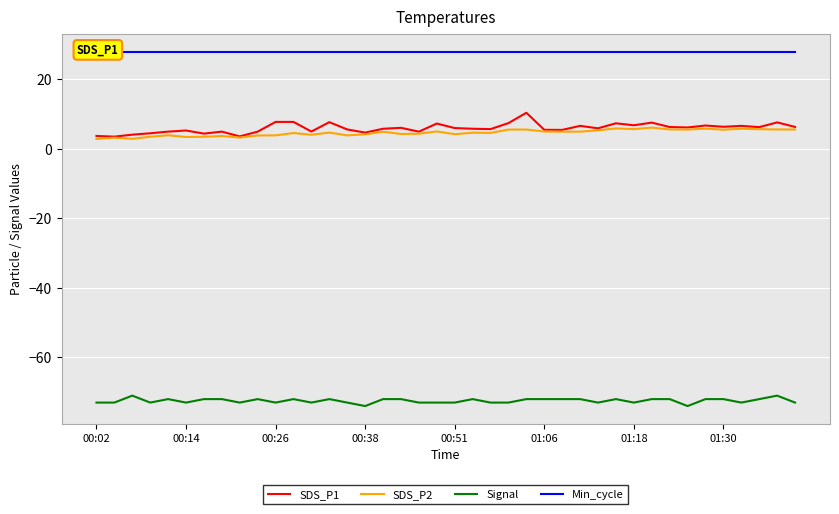

What is the greatest value displayed?

28.0